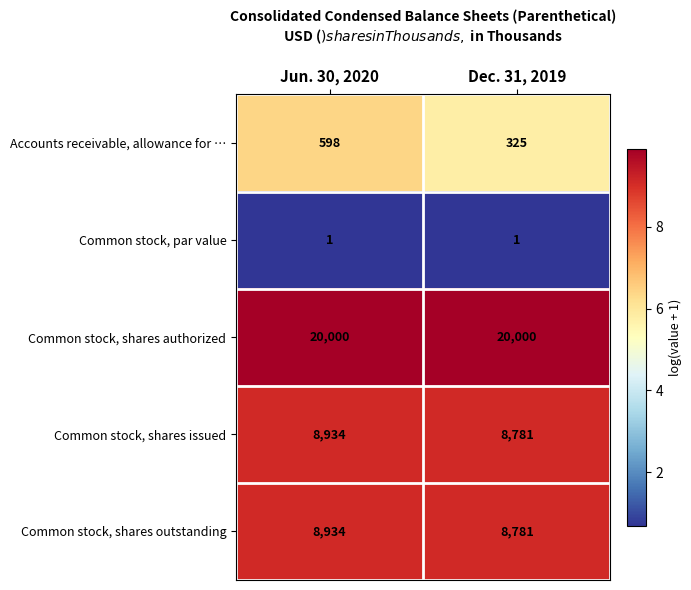

What is the sum of all Common stock, shares authorized values?

40000